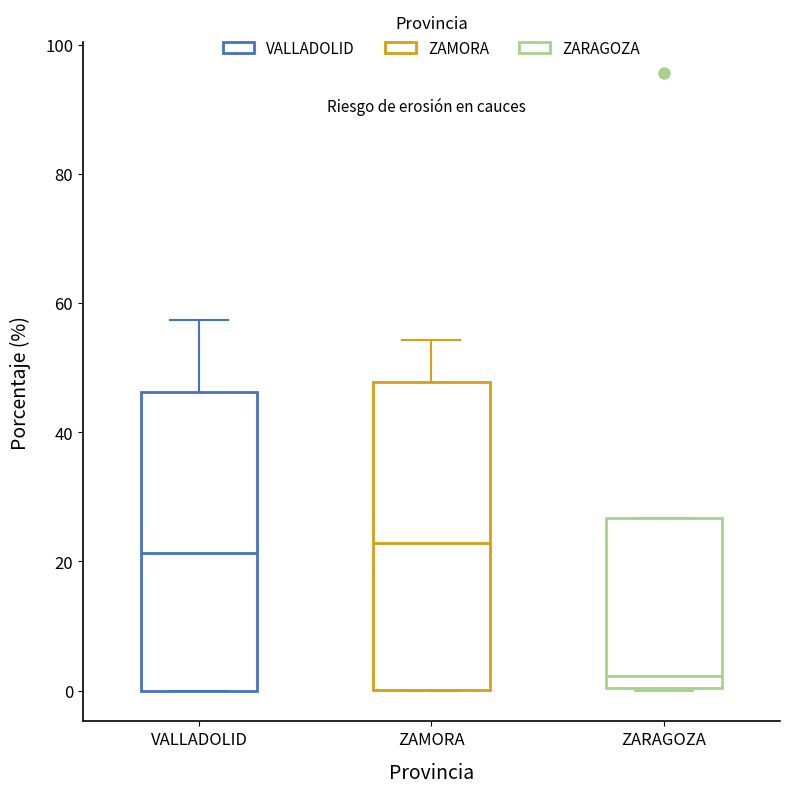

Reading left to right, read every box against the y-axis: the position of its median line, the range the box covers, and the ends of its whiskers. The values are not printed on the chart, so give them approximately, as read against the axis.

VALLADOLID: median 22, box 0 to 46, whiskers 0 to 58
ZAMORA: median 22, box 0 to 48, whiskers 0 to 54
ZARAGOZA: median 2, box 0 to 26, whiskers 0 to 26